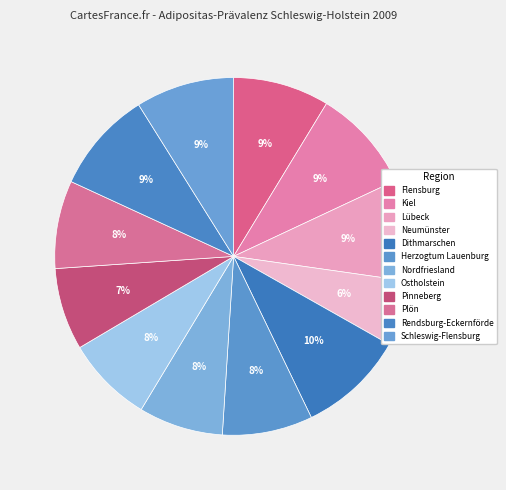

Does Rendsburg-Eckernförde account for over 50% of the chart?

No